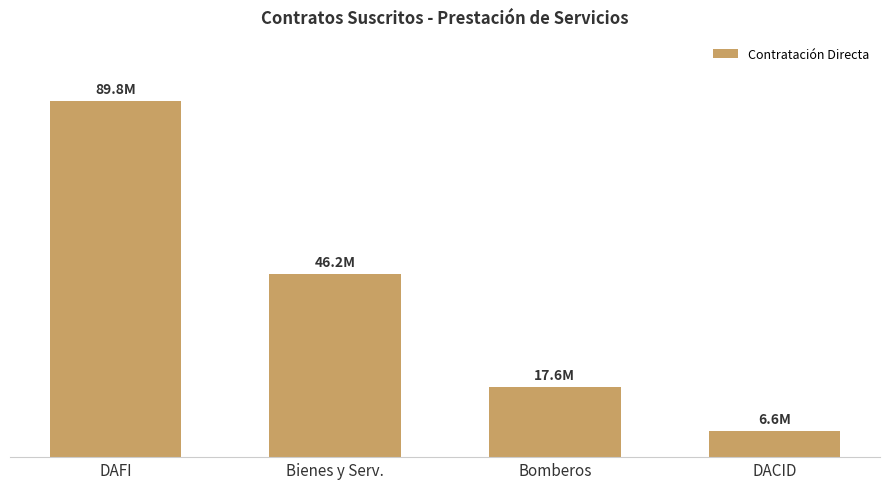

Where does the data first go above 46216665?

DAFI